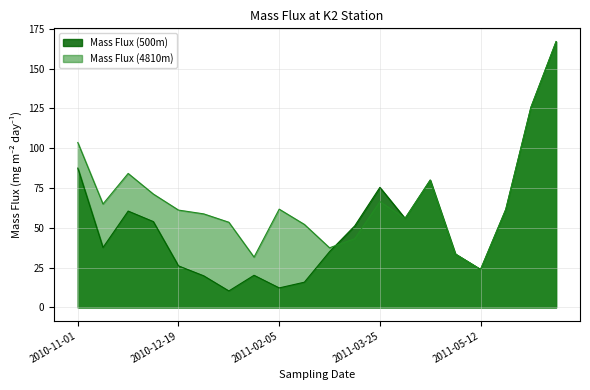

Does the chart display data point markers on the line(s)?

No